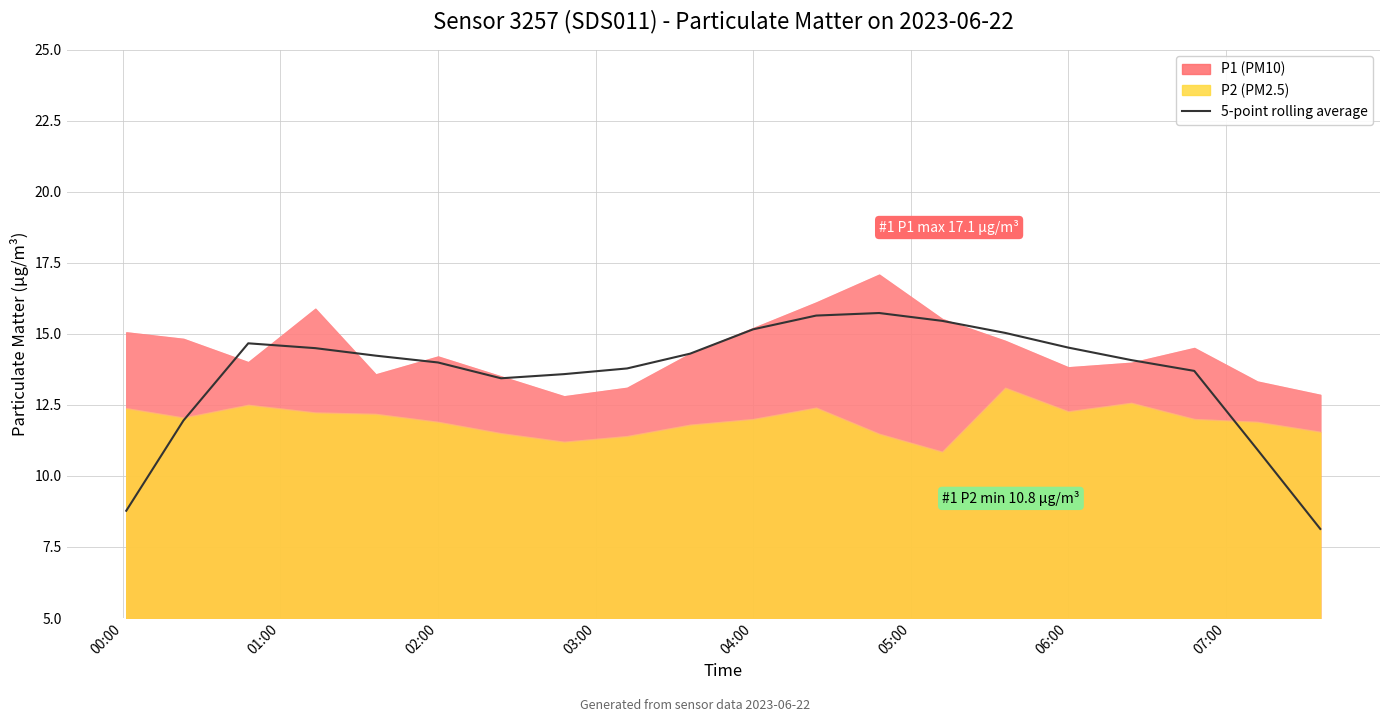

What is the lowest value of the 5-point rolling average series?

8.1